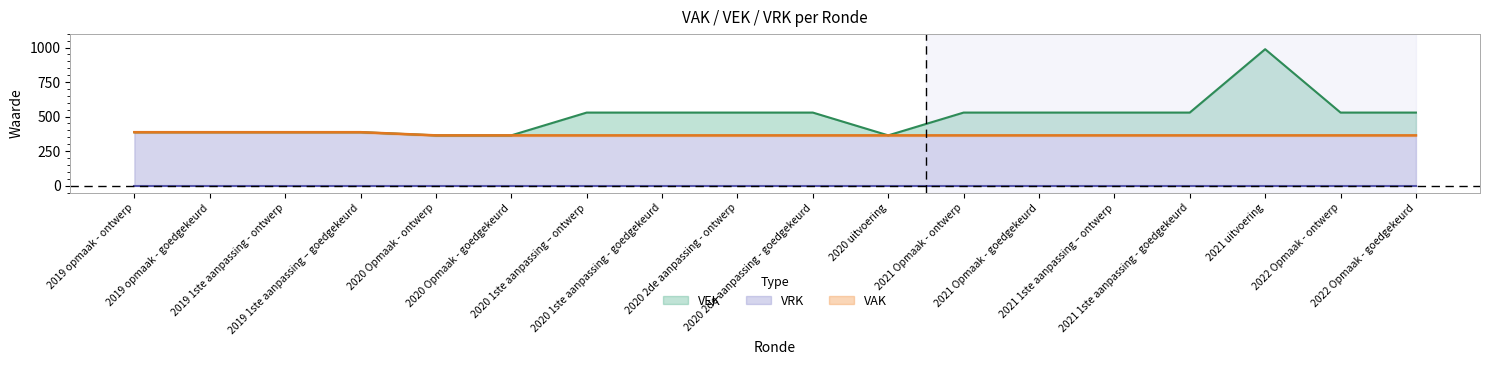

Where is the first local maximum?

2021 uitvoering